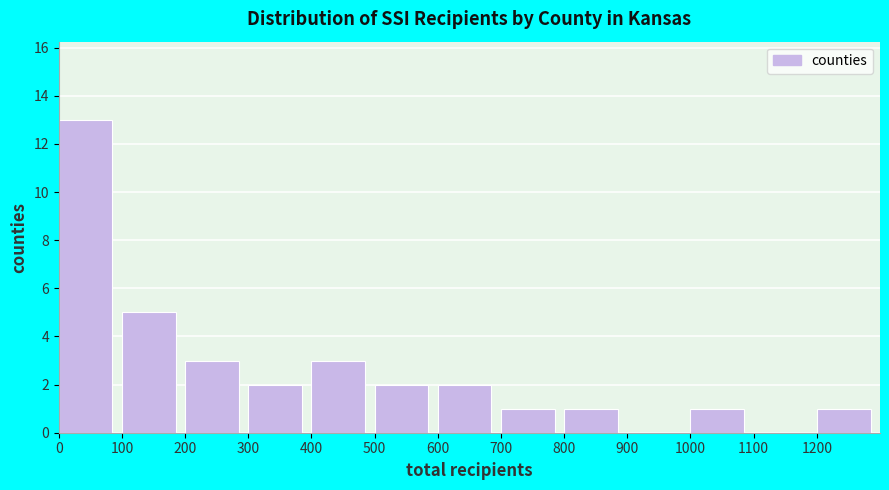

How tall is the bar that spans 100 to 200 on the x-axis? The values are not printed on the chart, so give them approximately, as read against the axis.

5